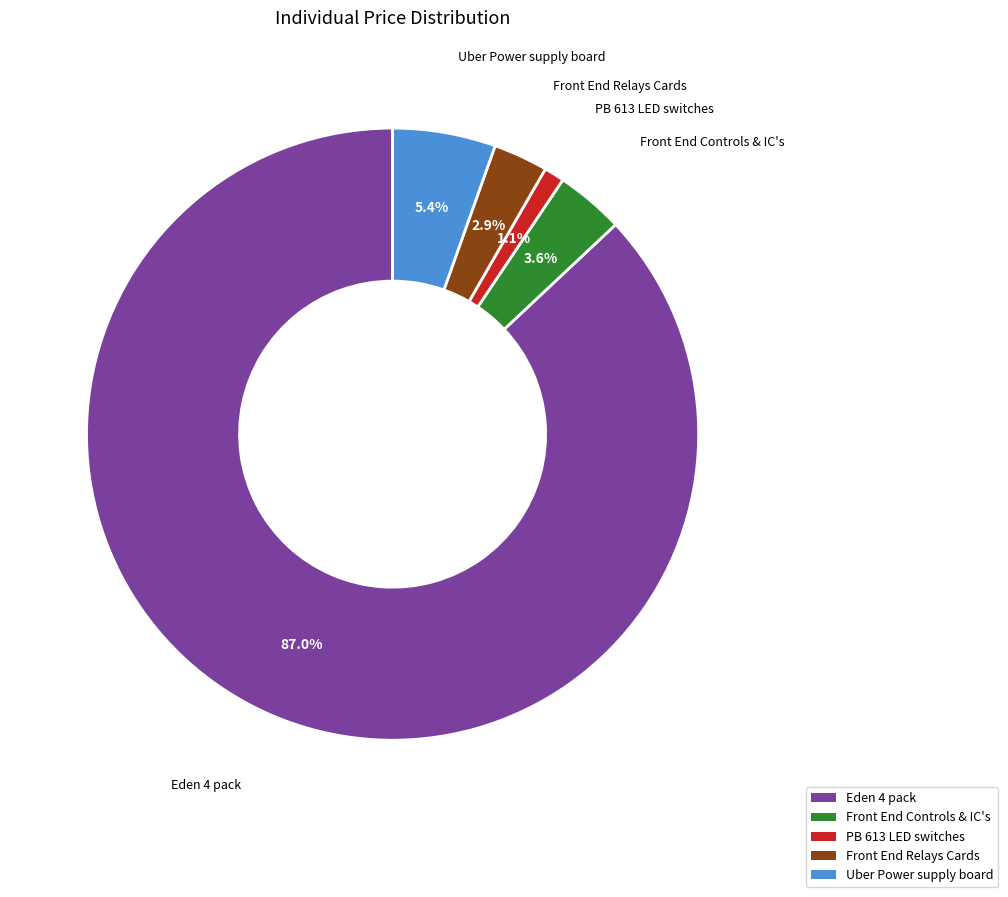

True or false: Uber Power supply board accounts for 5% of the total.

True